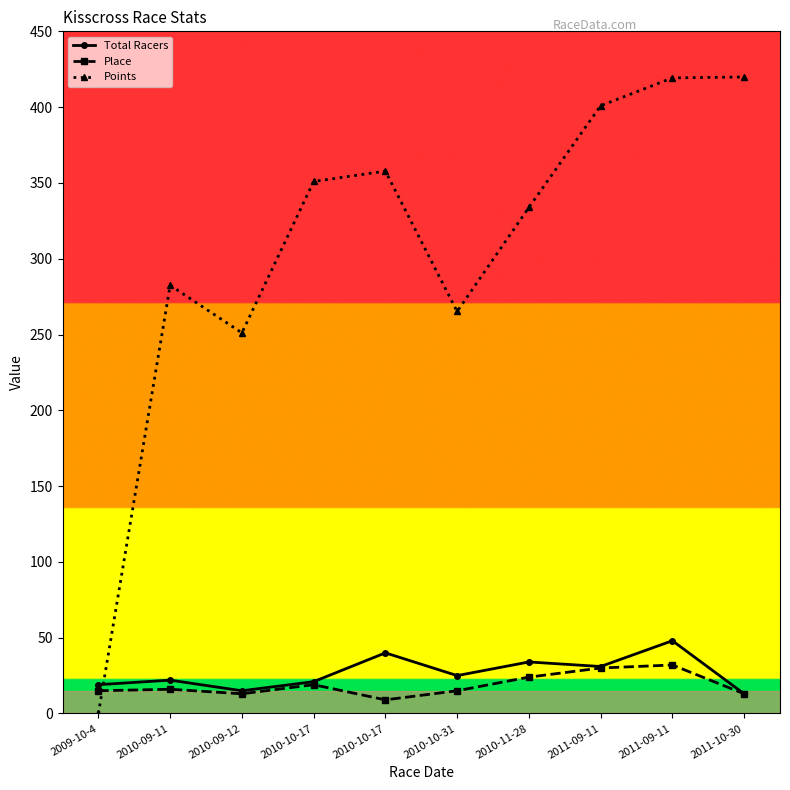

How many data points in Total Racers are less than 25?

5